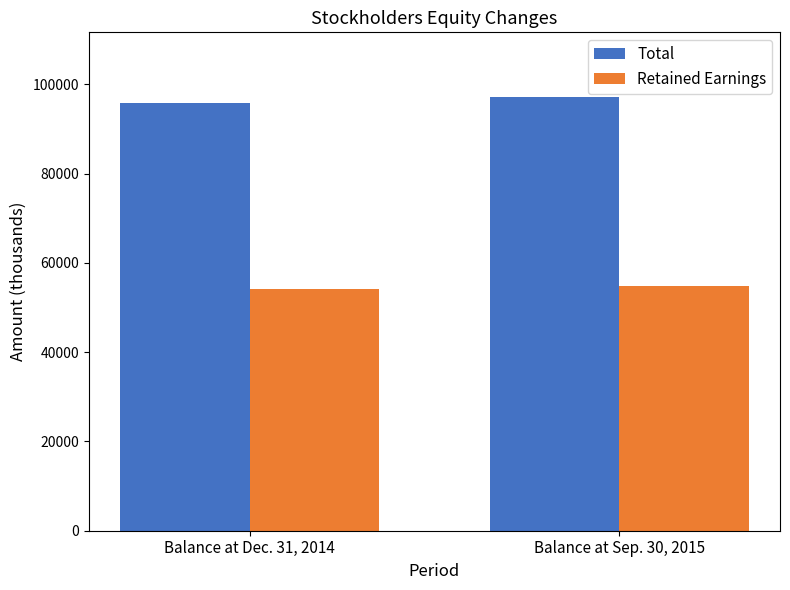

What is the total value across all series at Balance at Sep. 30, 2015?

152039